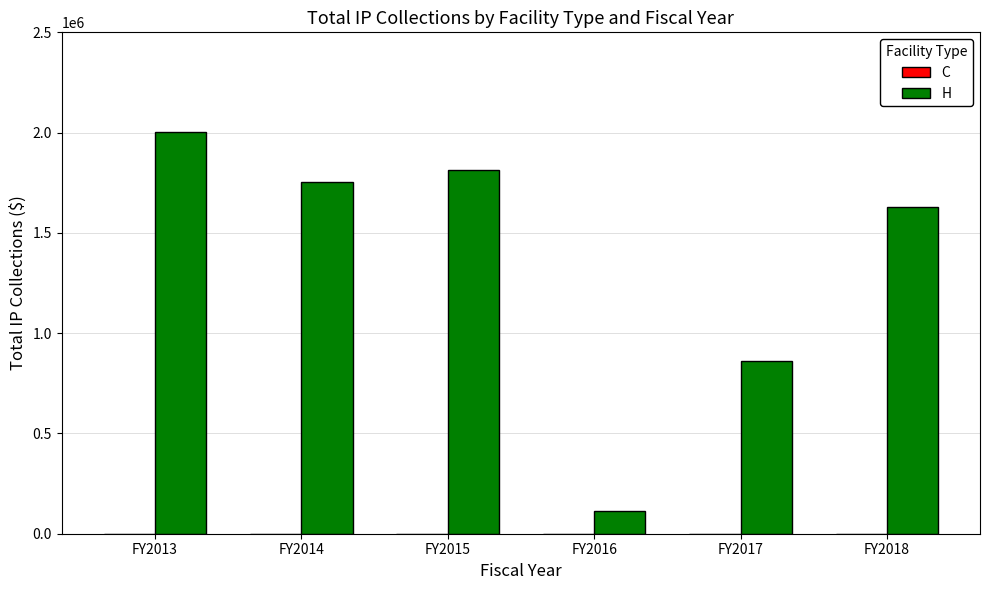

What is the difference between the maximum and minimum values?

1889460.1